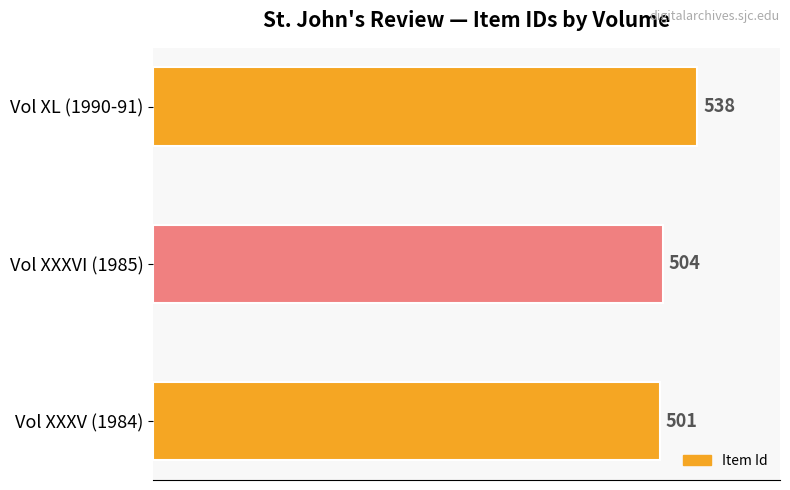

Which category has the highest value across all series?

Vol XL (1990-91)